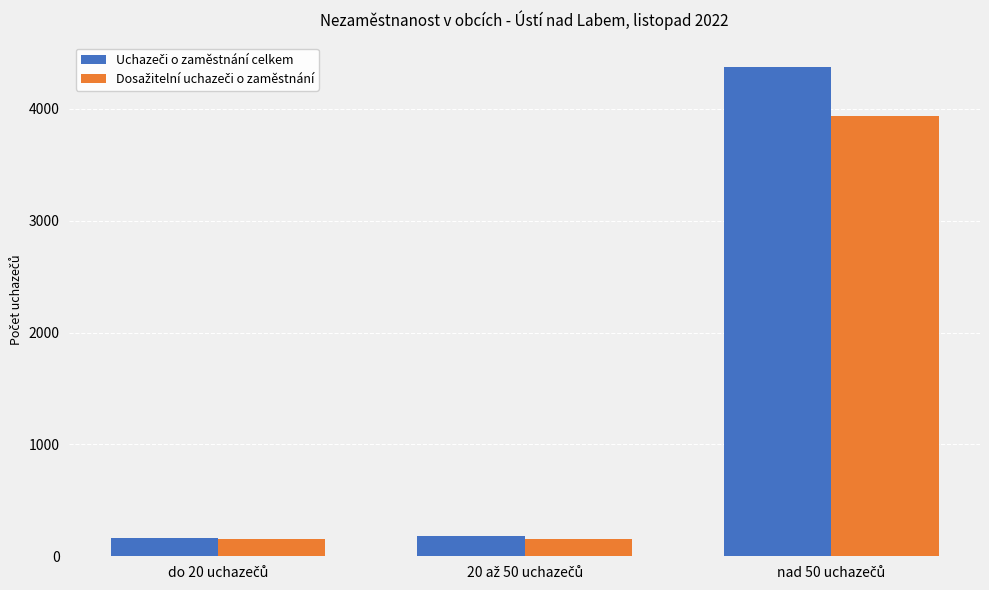

What is the greatest value displayed?

4375